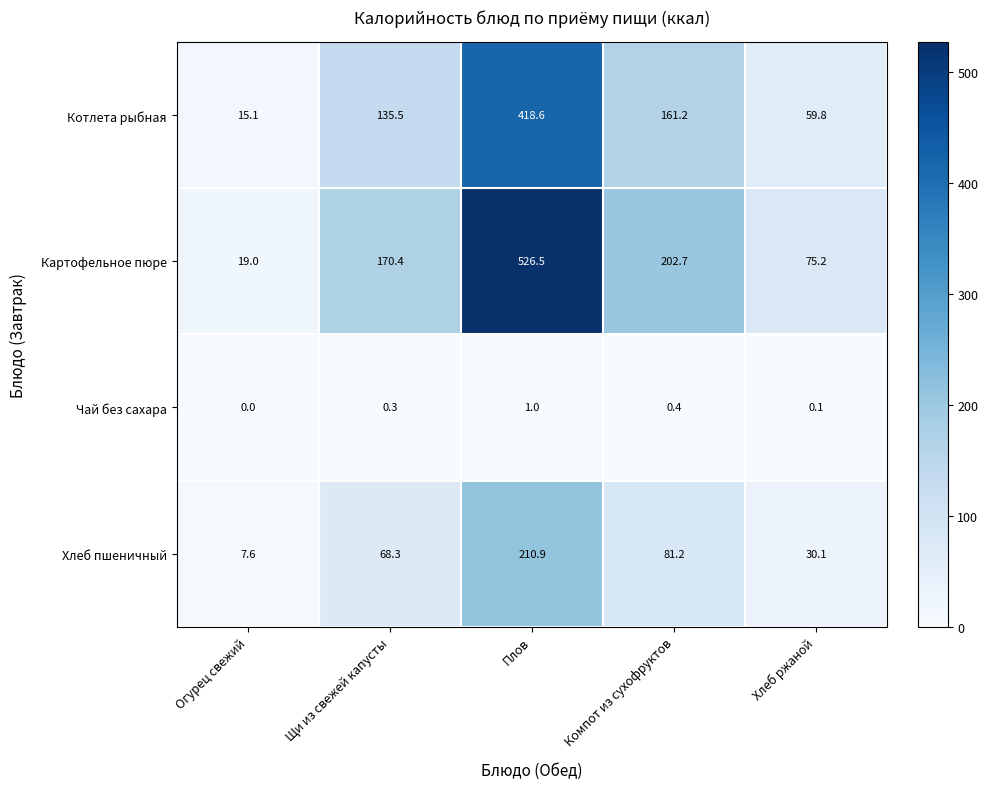

Rank the series by their average value, from lowest to highest.

Чай без сахара, Хлеб пшеничный, Котлета рыбная, Картофельное пюре